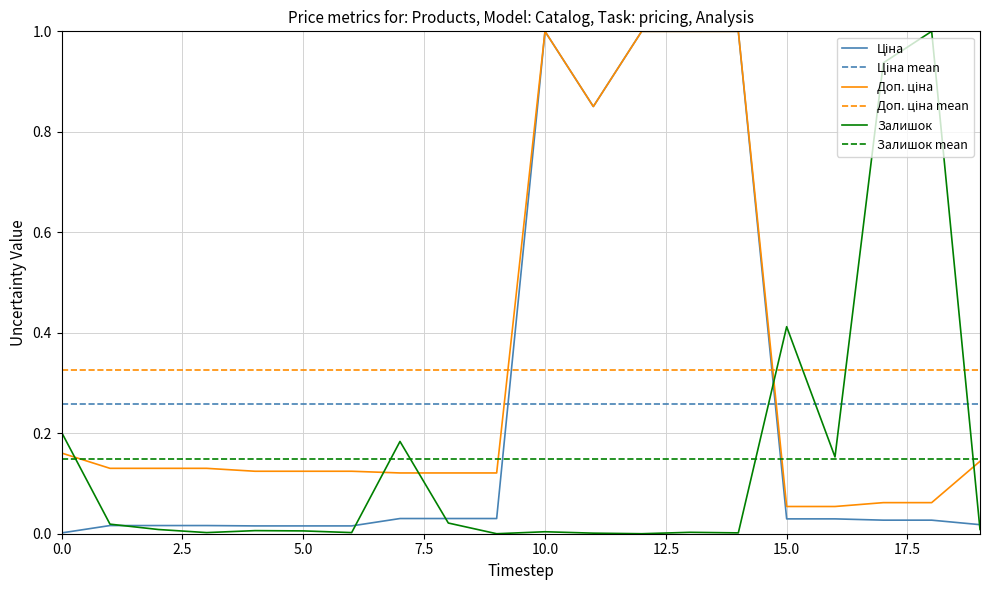

The Залишок series shows 0.6 at 15.0. True or false?

False